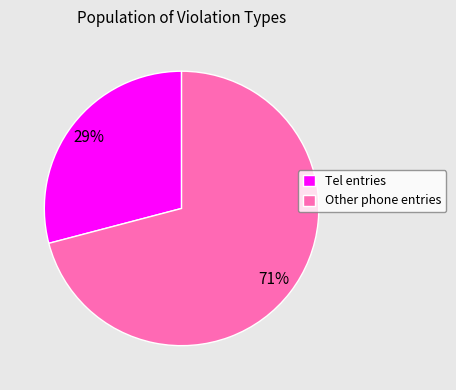

How many segments does this pie chart have?

2